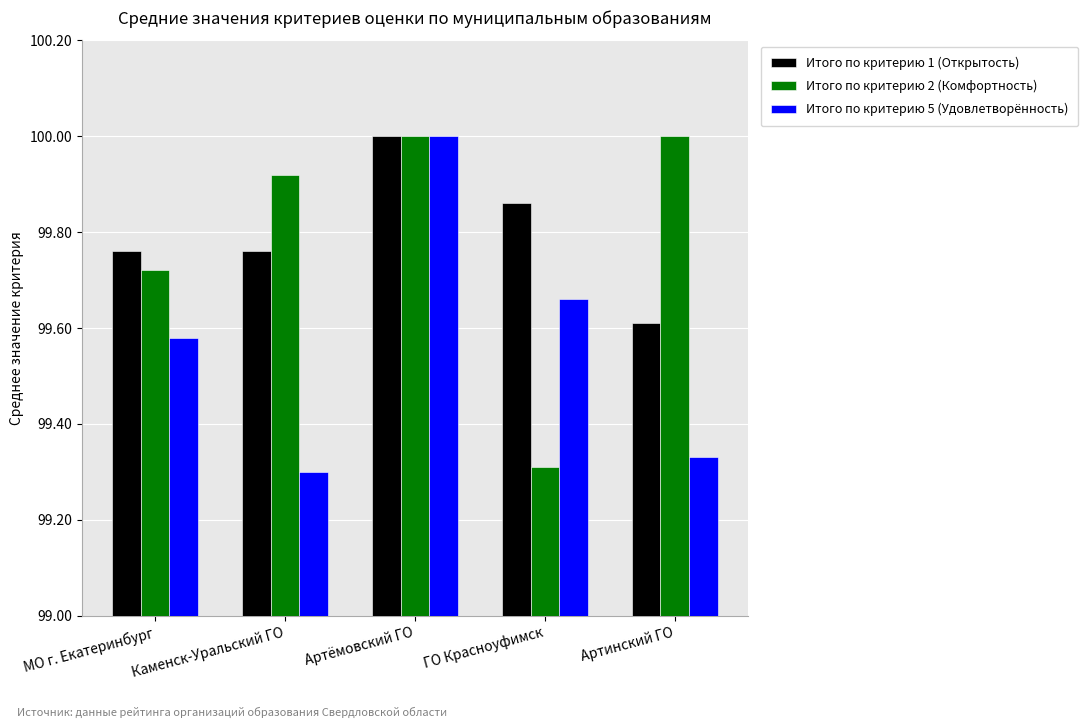

The value of Итого по критерию 5 (Удовлетворённость) at Артёмовский ГО is 32.9. True or false?

False